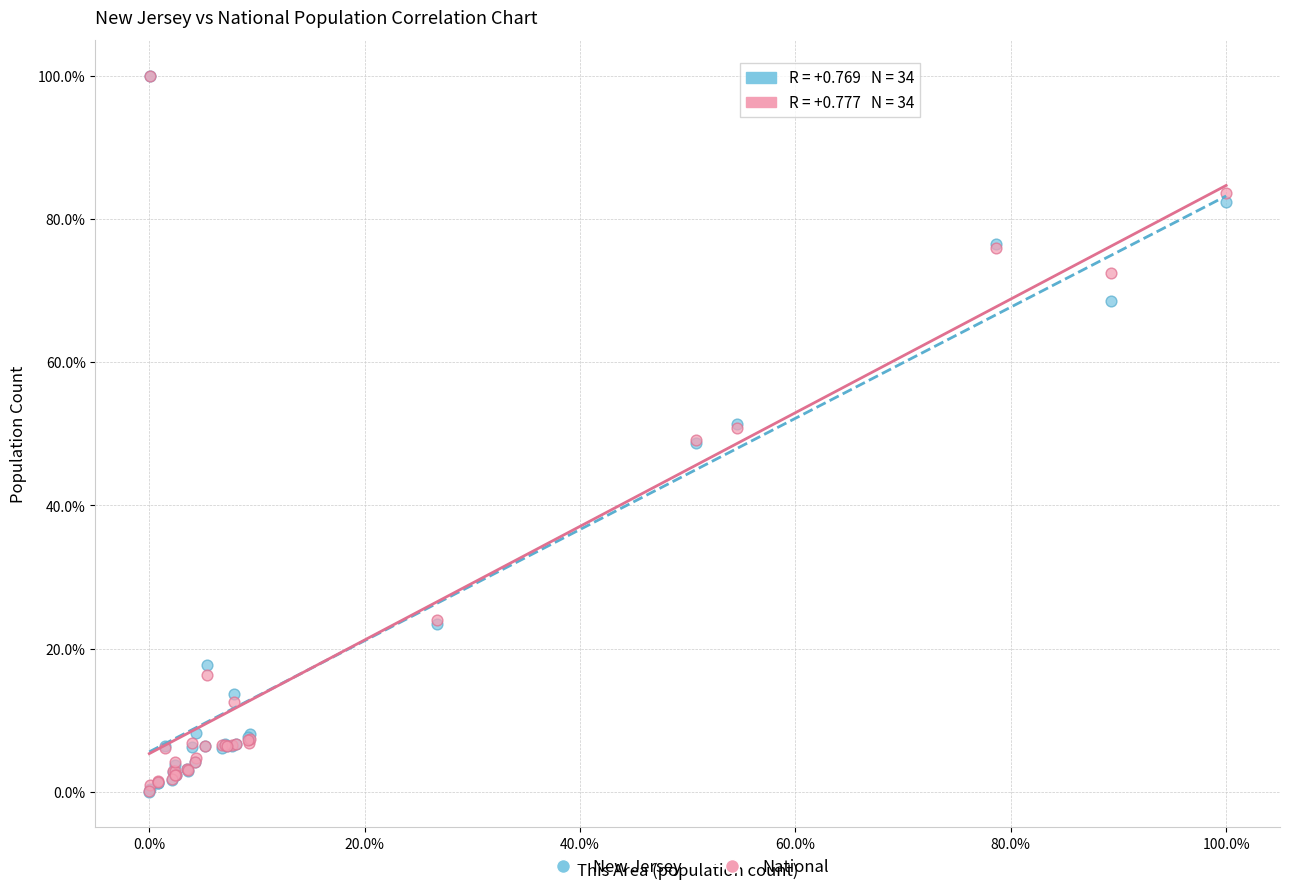

What are all the series names shown in the legend?

New Jersey, National